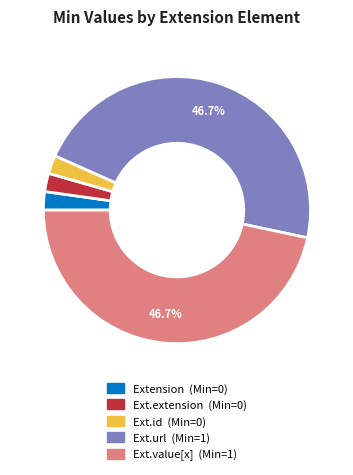

Does any single category account for the majority?

No